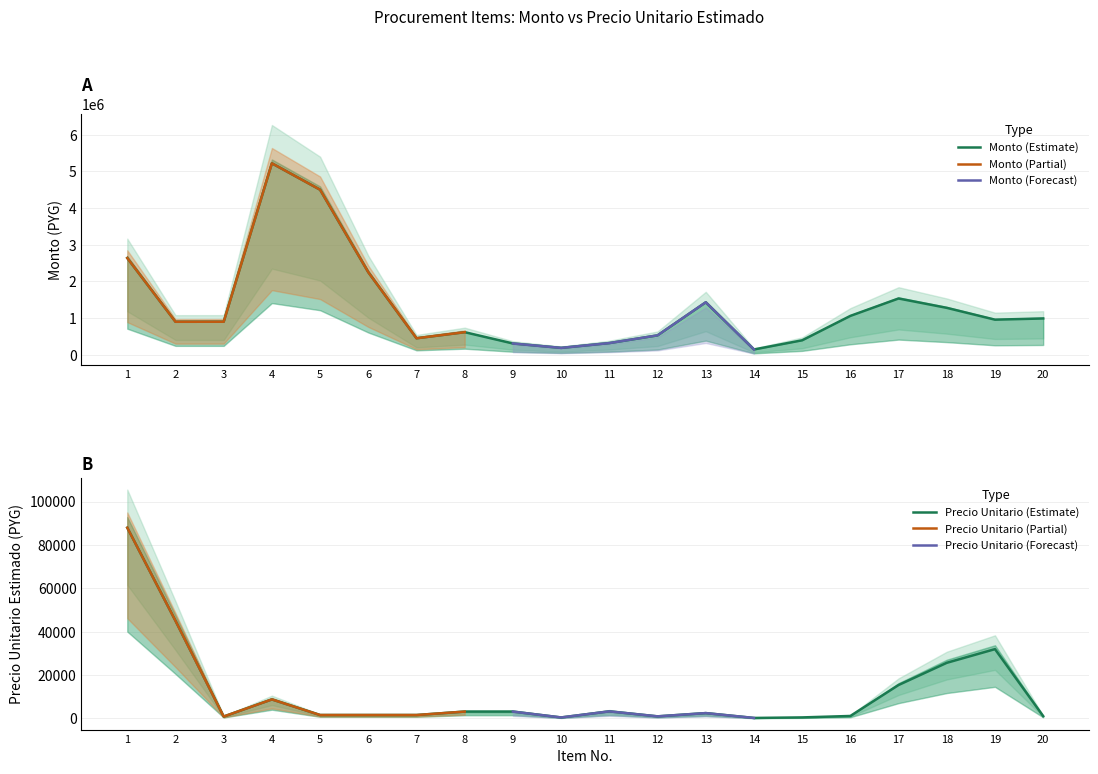

At 20, list the series in order from smallest to largest.

precio_unitario_estimado, monto